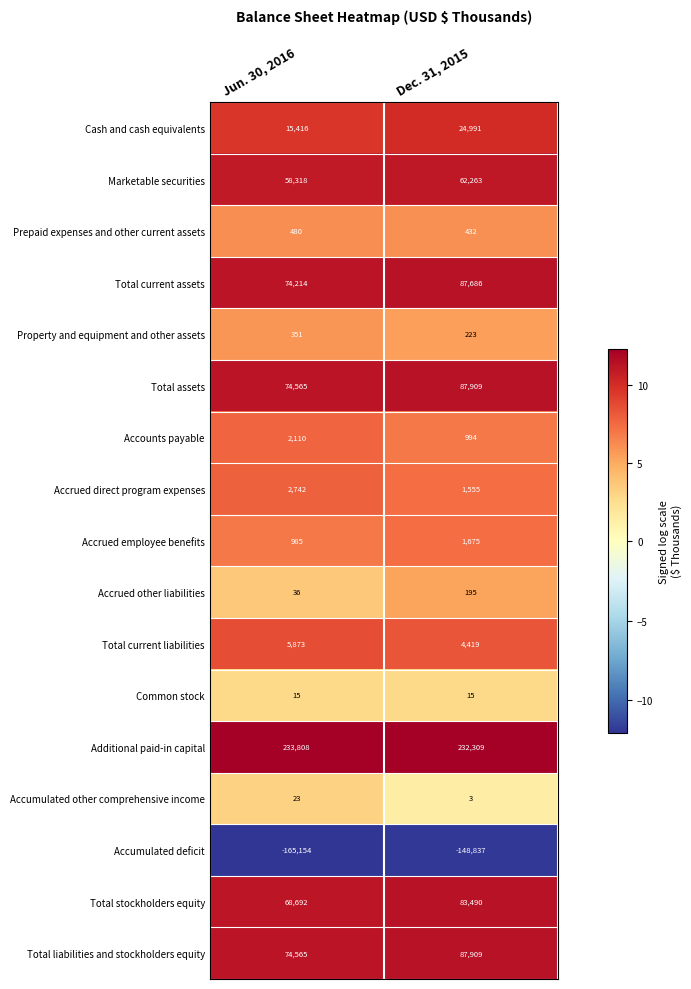

At which category does the chart reach its minimum across all series?

Jun. 30, 2016